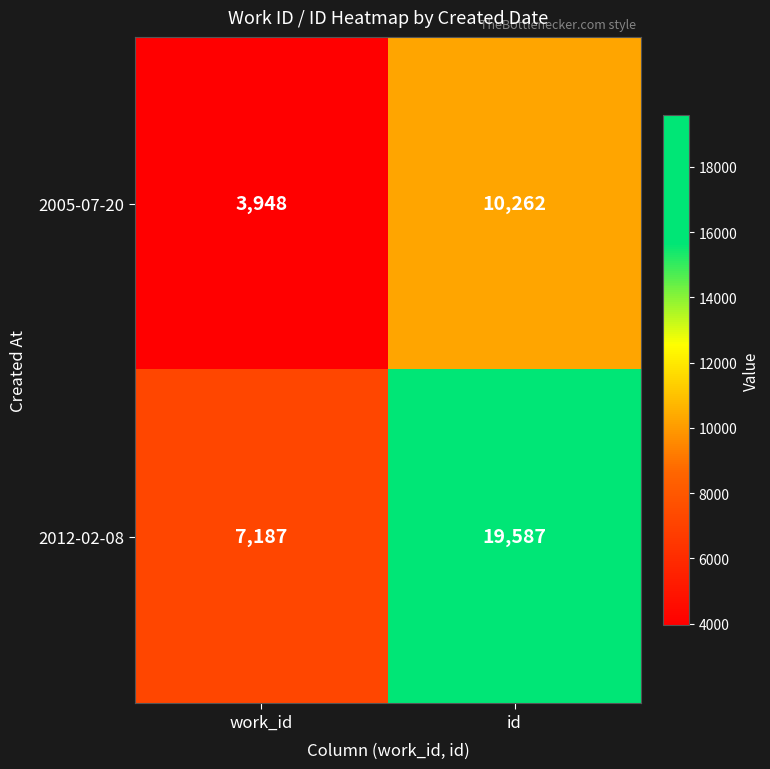

What is the highest value of the 2005-07-20 series?

10262